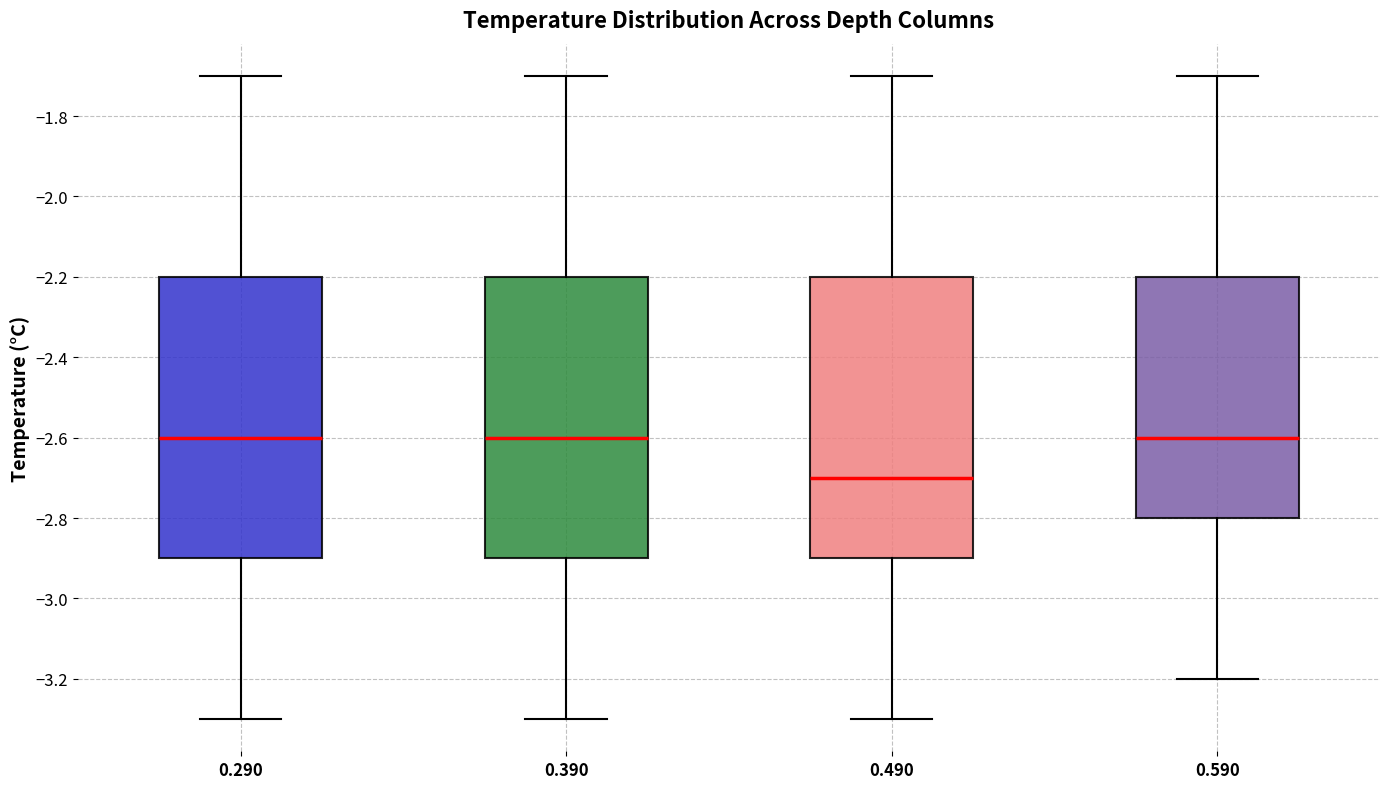

Reading left to right, transcribe this box plot: for each box, give where its median line is, the range the box spans, and where its two whiskers end, as read against the y-axis. The values are not printed on the chart, so give them approximately, as read against the axis.

0.290: median -2.6, box -2.9 to -2.2, whiskers -3.3 to -1.7
0.390: median -2.6, box -2.9 to -2.2, whiskers -3.3 to -1.7
0.490: median -2.7, box -2.9 to -2.2, whiskers -3.3 to -1.7
0.590: median -2.6, box -2.8 to -2.2, whiskers -3.2 to -1.7